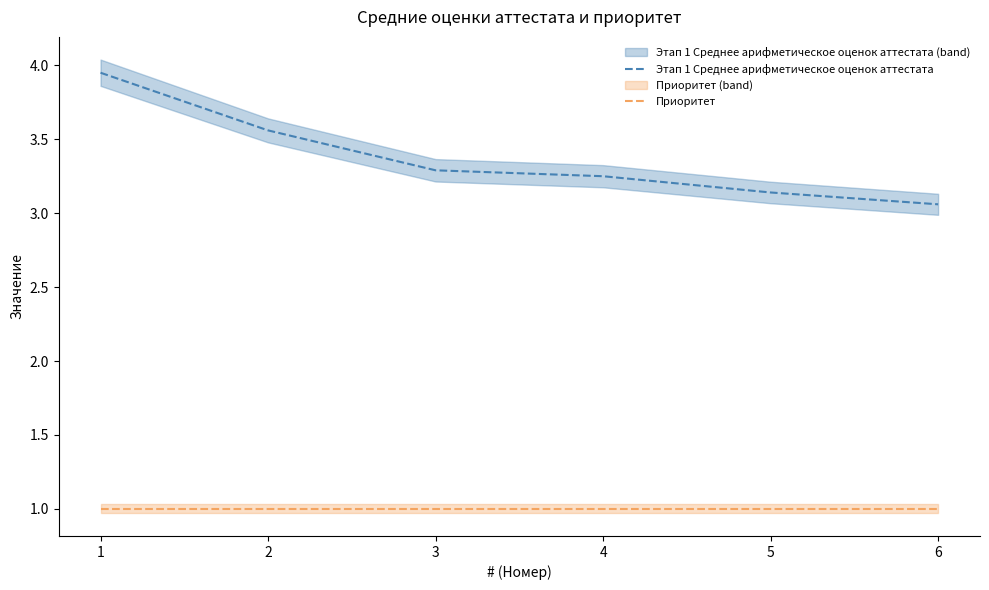

True or false: Приоритет and Этап 1 Среднее арифметическое оценок аттестата intersect in this chart.

False